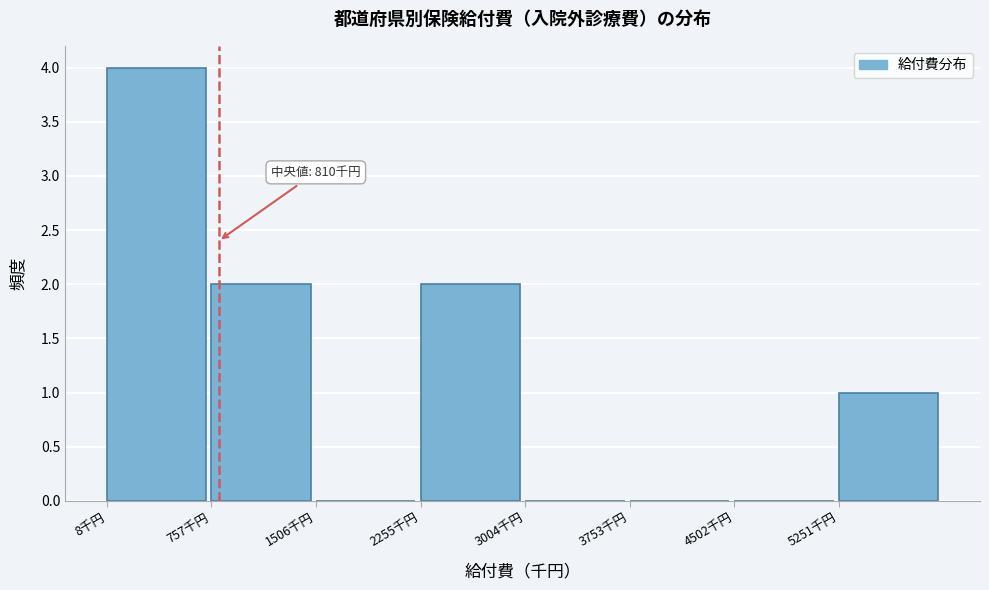

Over which range of the x-axis is the bar tallest?

0 to 800